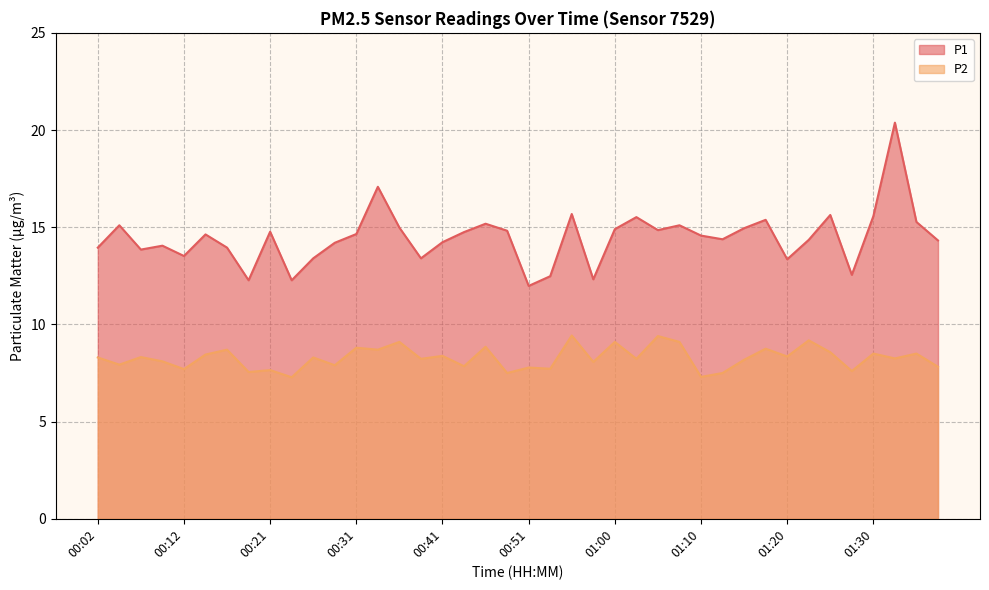

What are all the series names shown in the legend?

P1, P2